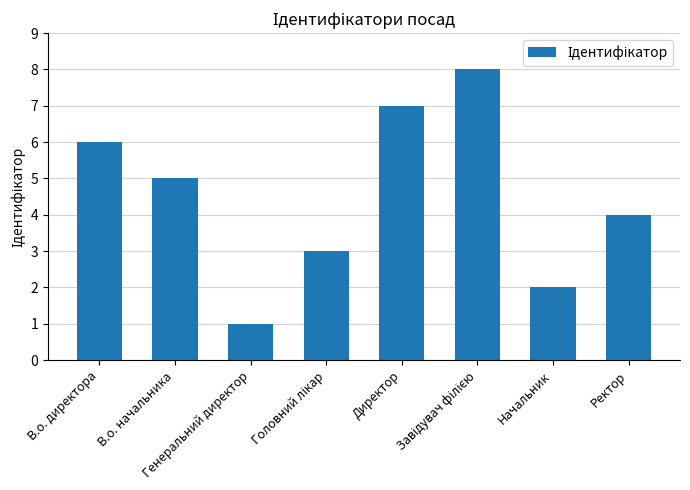

Count the number of data series in this chart.

1